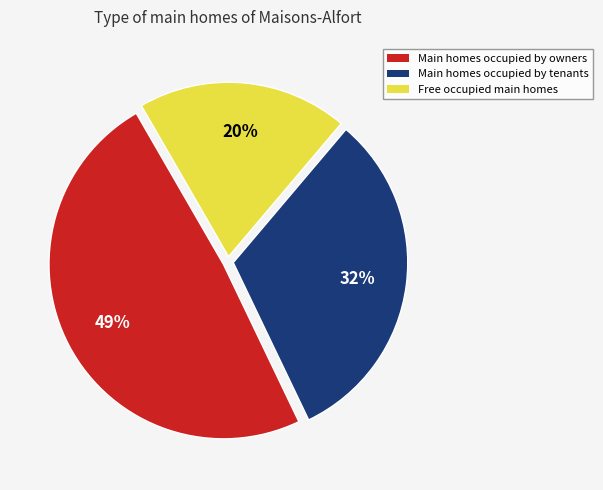

Is the sum of Free occupied main homes and Main homes occupied by owners greater than half?

Yes